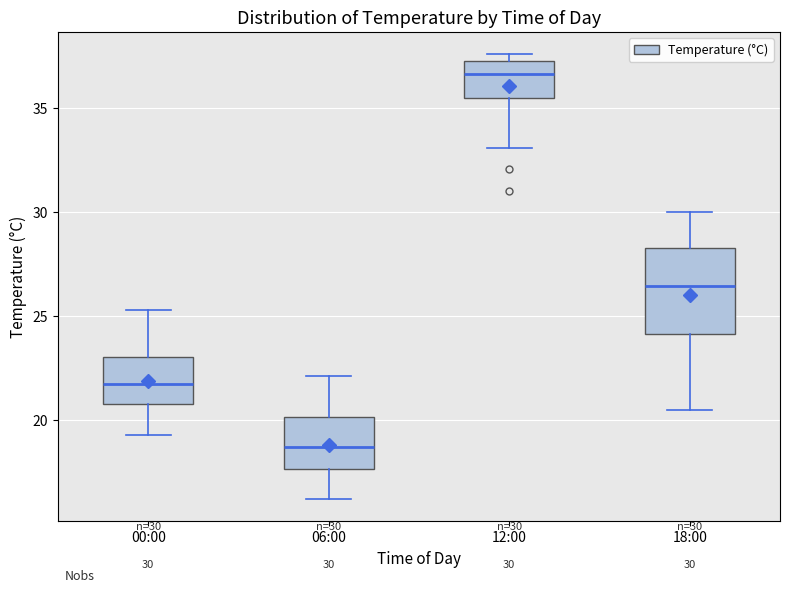

Which box has the lowest median line?

06:00